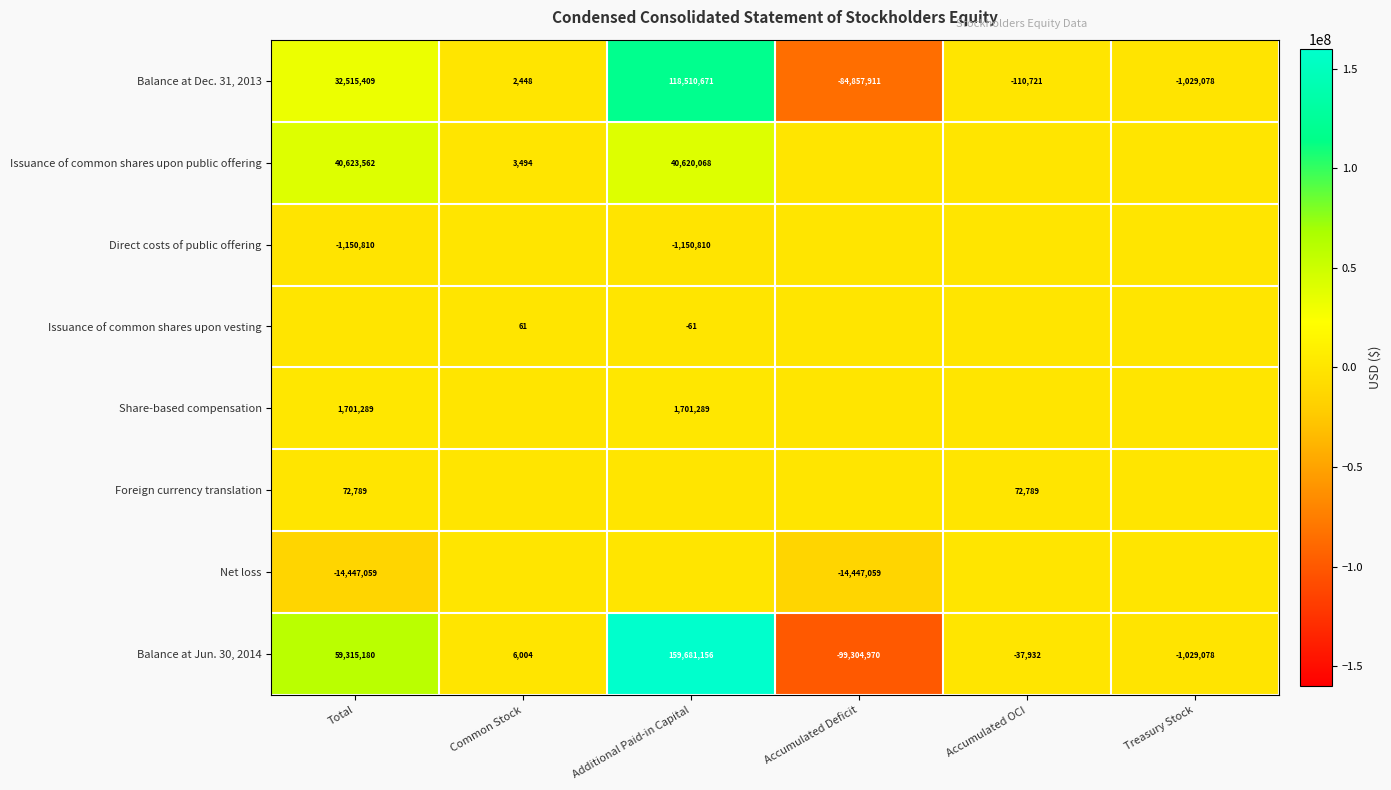

The value of Direct costs of public offering at Additional Paid-in Capital is -1150810. True or false?

True